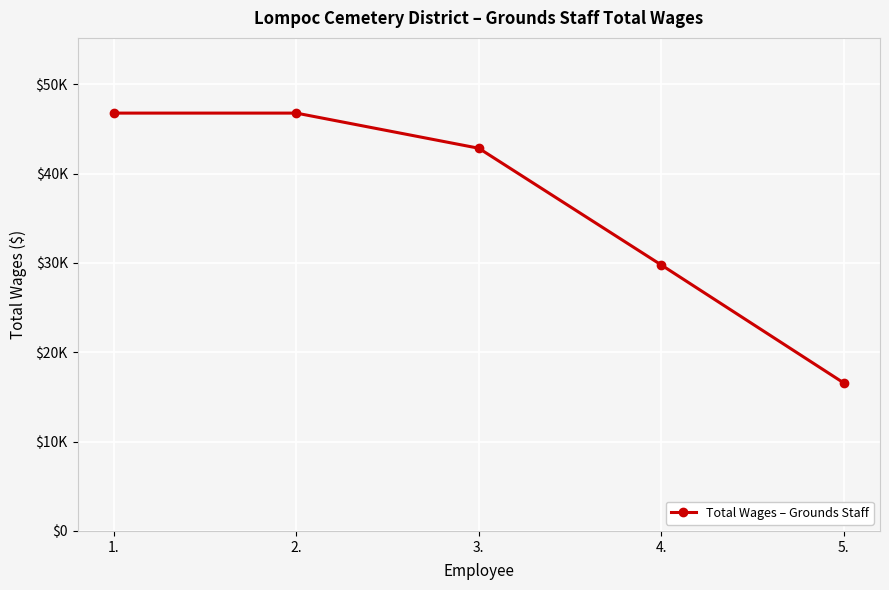

How many values are between 29778 and 46764?

4